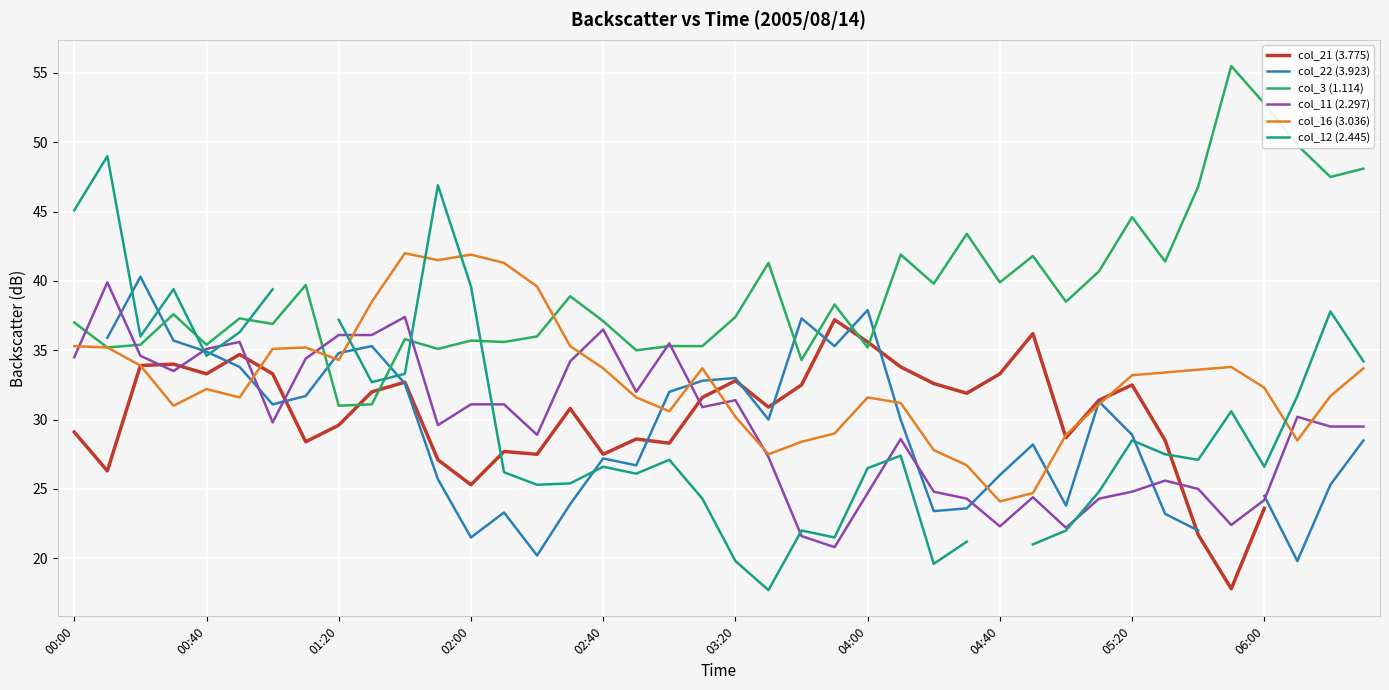

What is the minimum value for col_3 (1.114)?

31.0